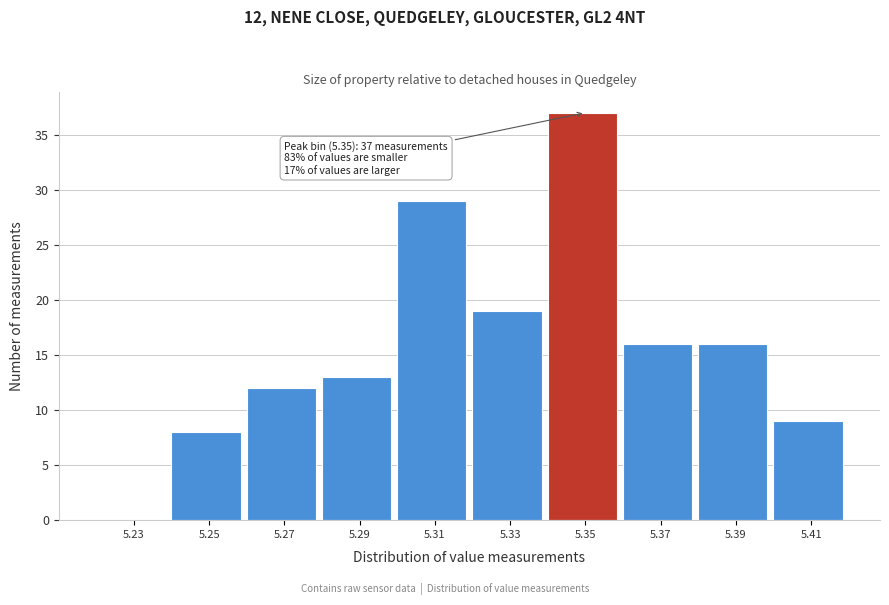

Which range on the x-axis has the tallest bar?

5.34 to 5.36